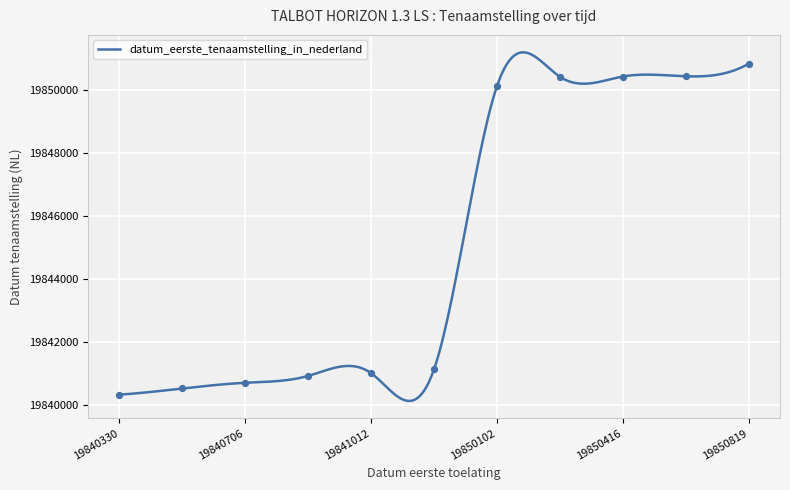

Approximately how many times larger is the value at 19841012 compared to 19840330?

1.0